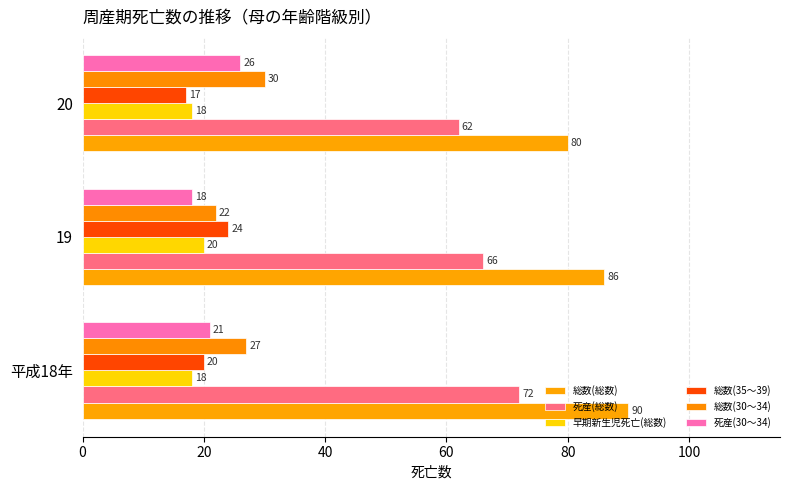

How many categories are shown in the chart?

3